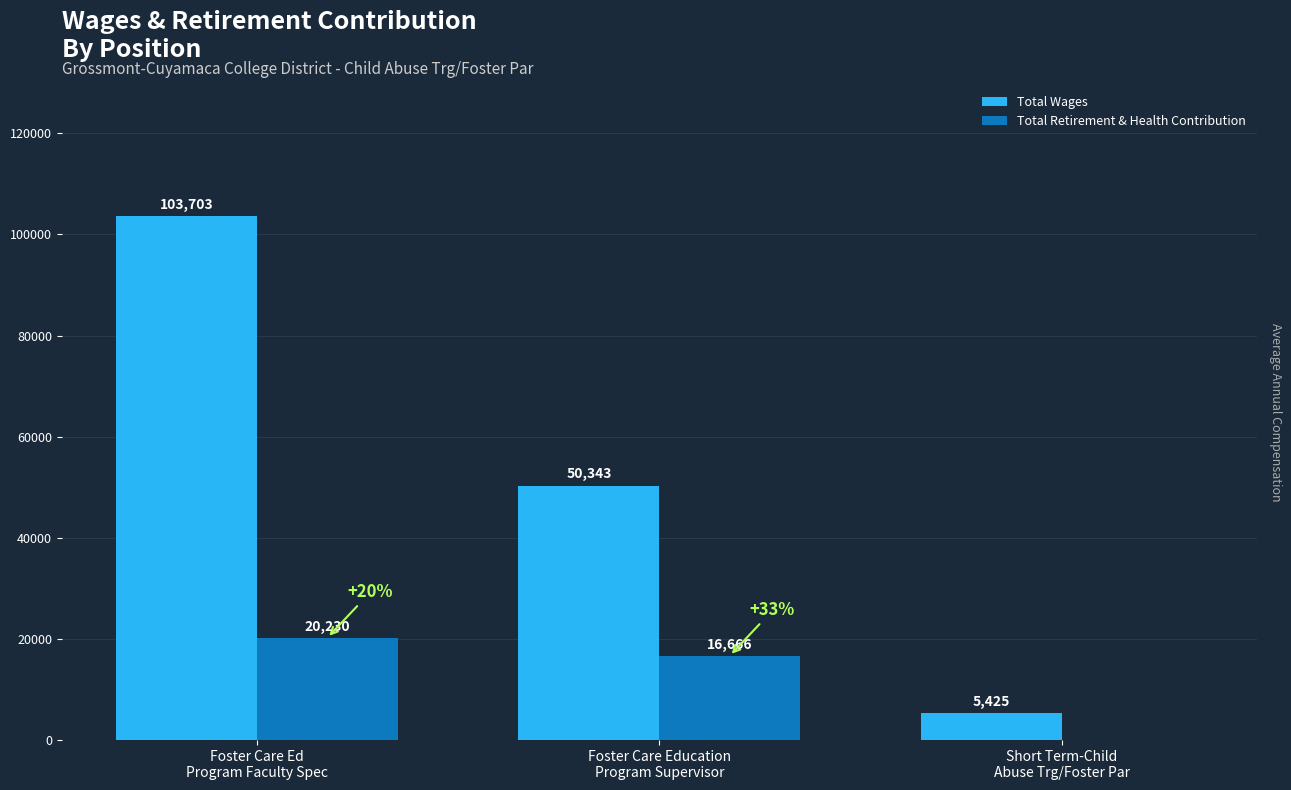

Which series has the largest total across all categories?

Total Wages